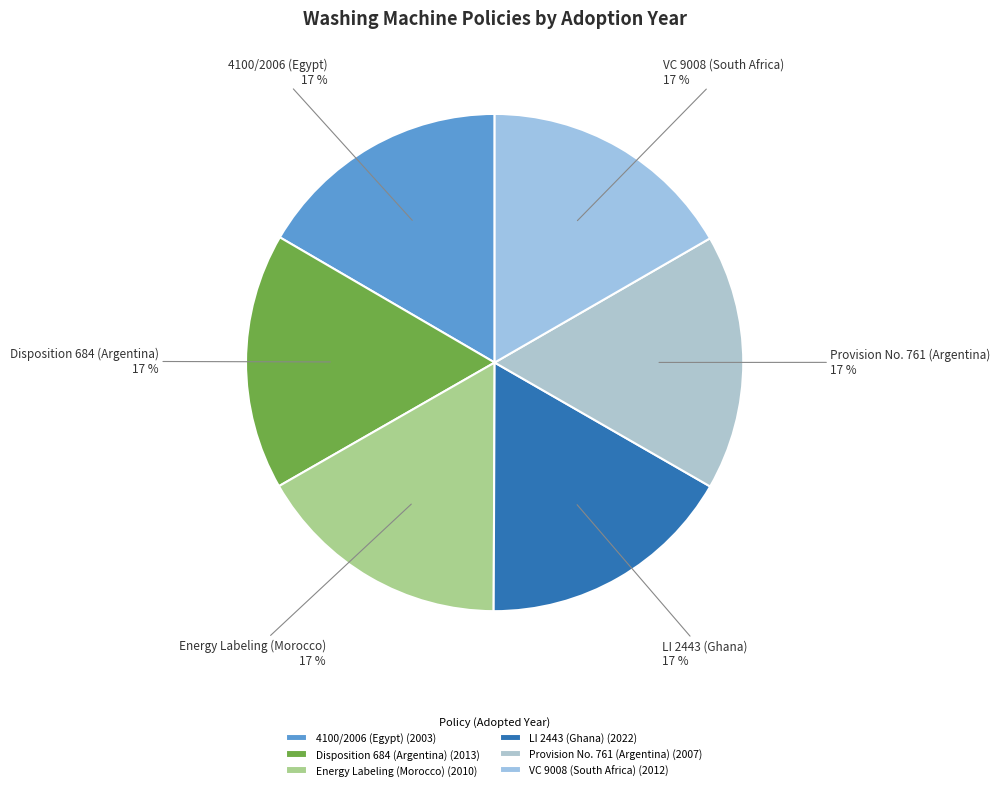

Is the sum of 4100/2006 (Egypt) and VC 9008 (South Africa) greater than half?

No